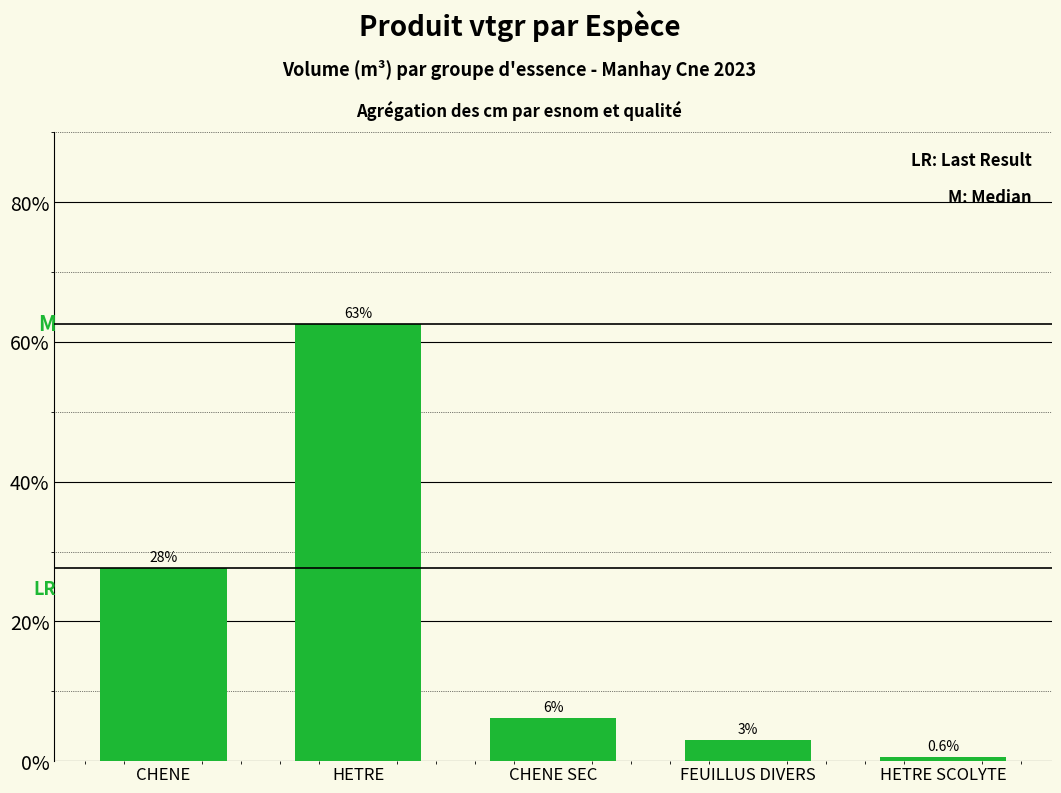

Rank the categories by value from highest to lowest.

HETRE, CHENE, CHENE SEC, FEUILLUS DIVERS, HETRE SCOLYTE